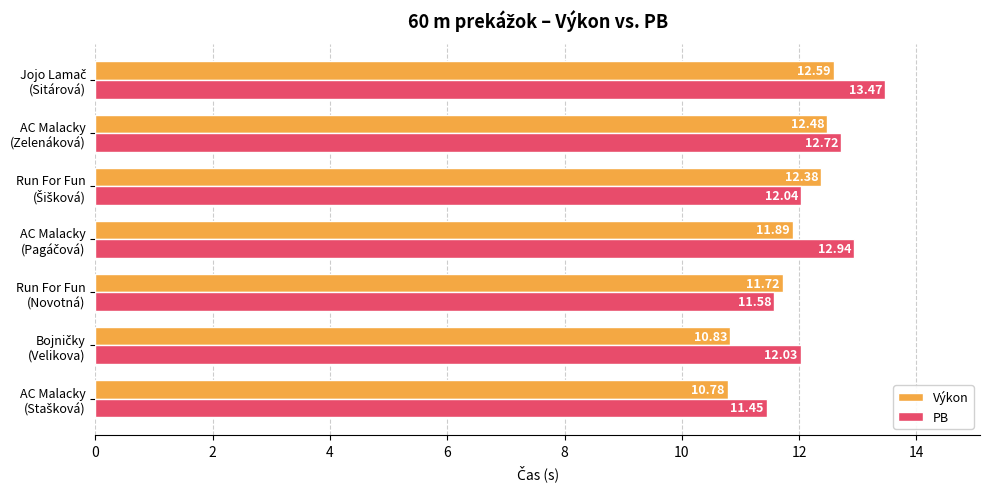

At how many categories does at least one series exceed 13?

1